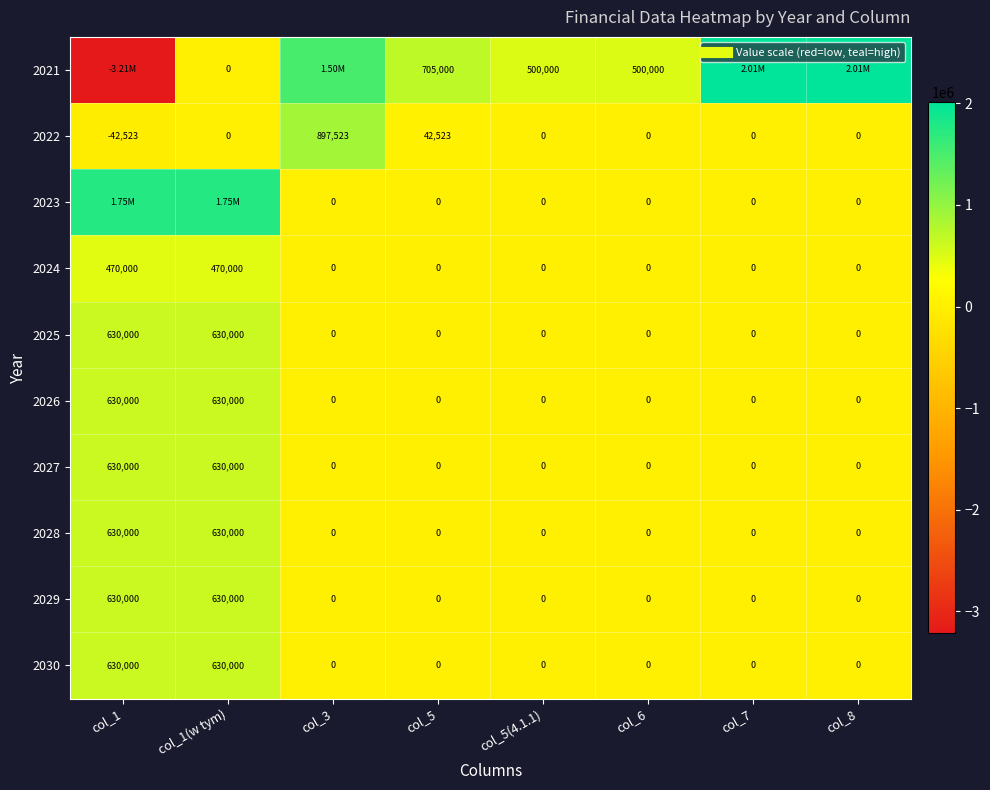

Is it true that 2029 equals 208931.6 at col_1?

False